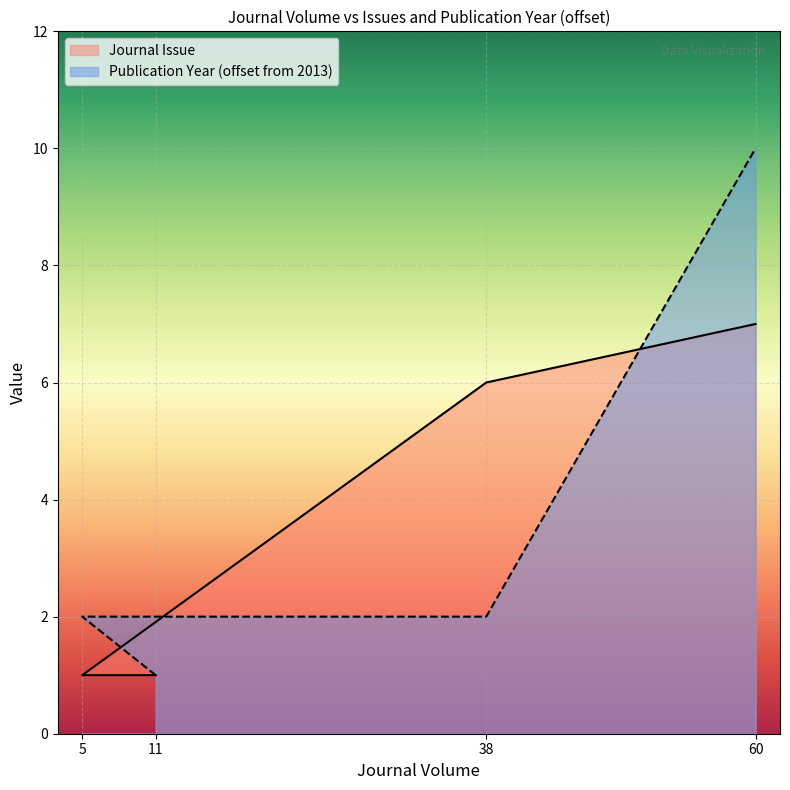

What is the average value of the Journal Issue series?

4